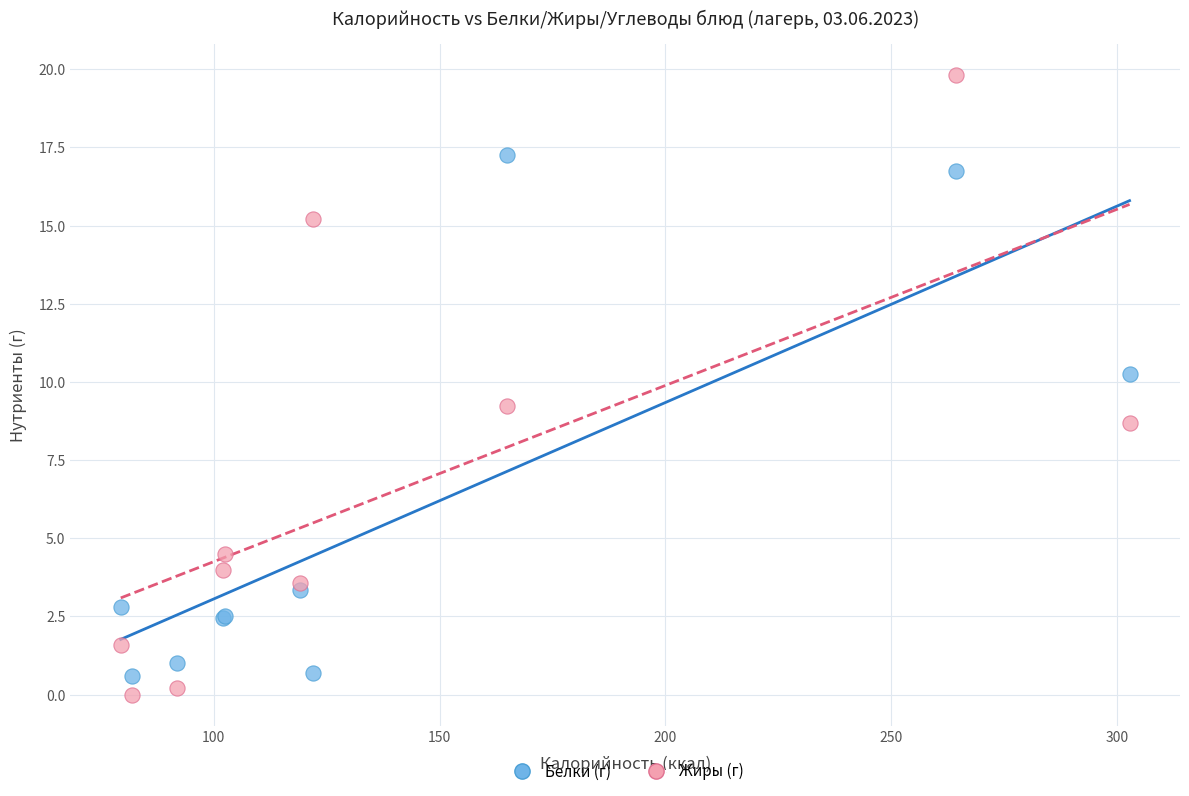

Which series reaches the minimum Y coordinate?

Жиры (г)